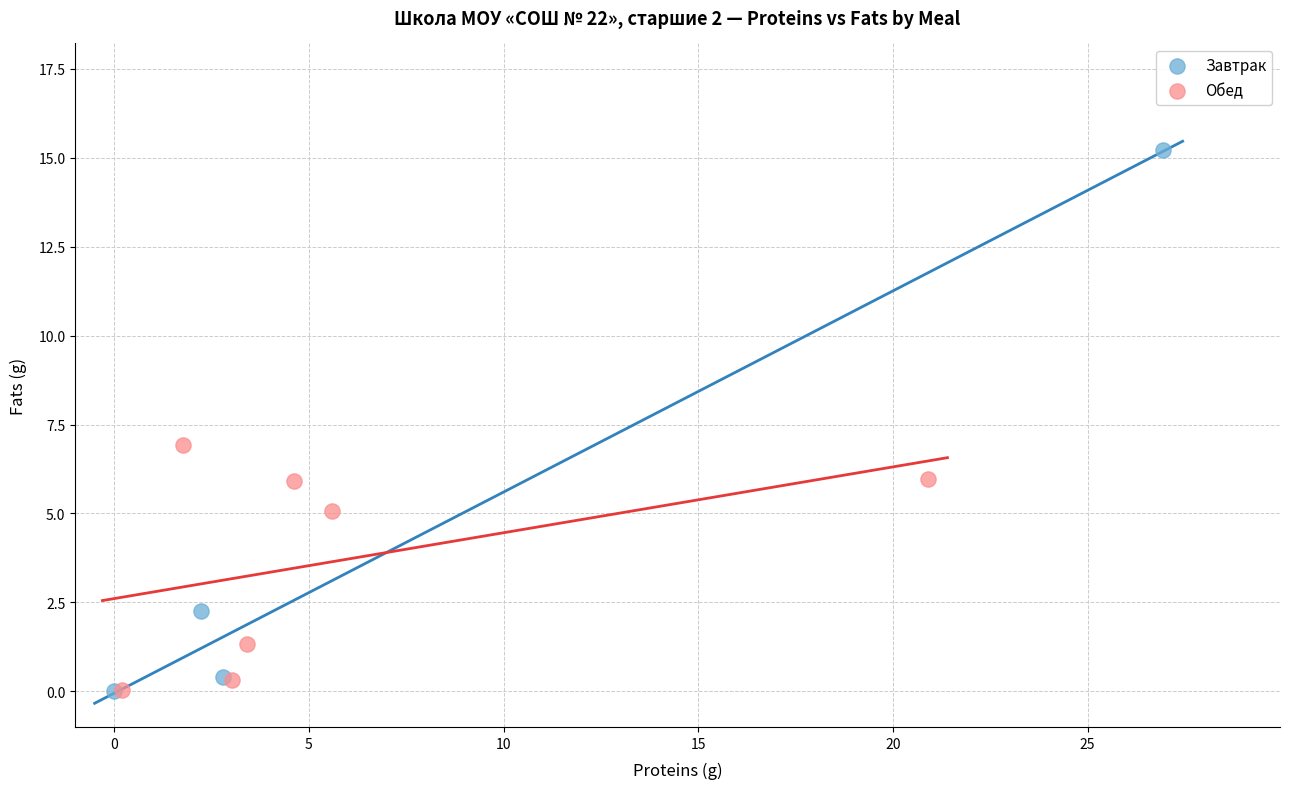

Which series contains the highest Y value?

Завтрак